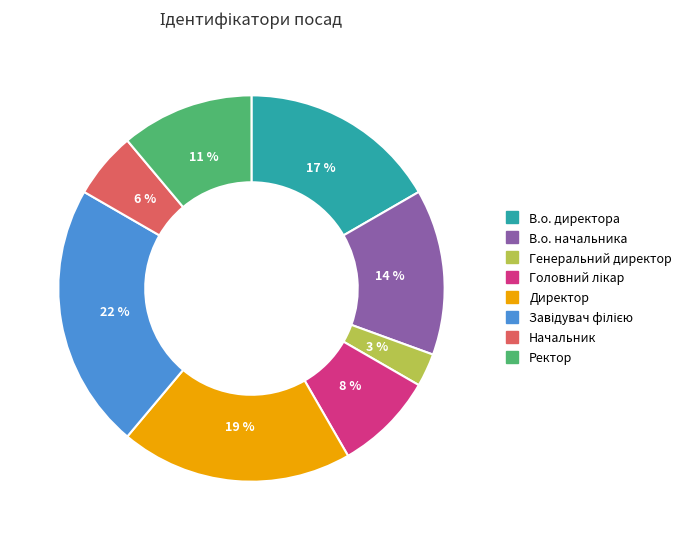

Does any single category account for the majority?

No